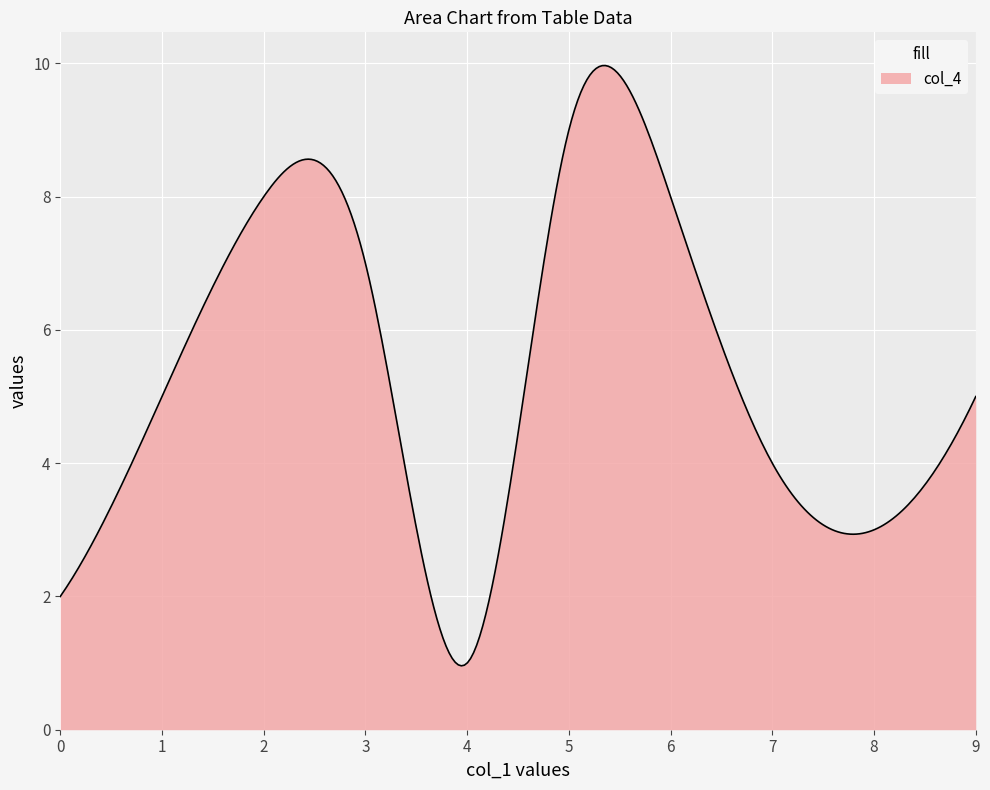

What is the difference between the maximum and minimum values?

9.0